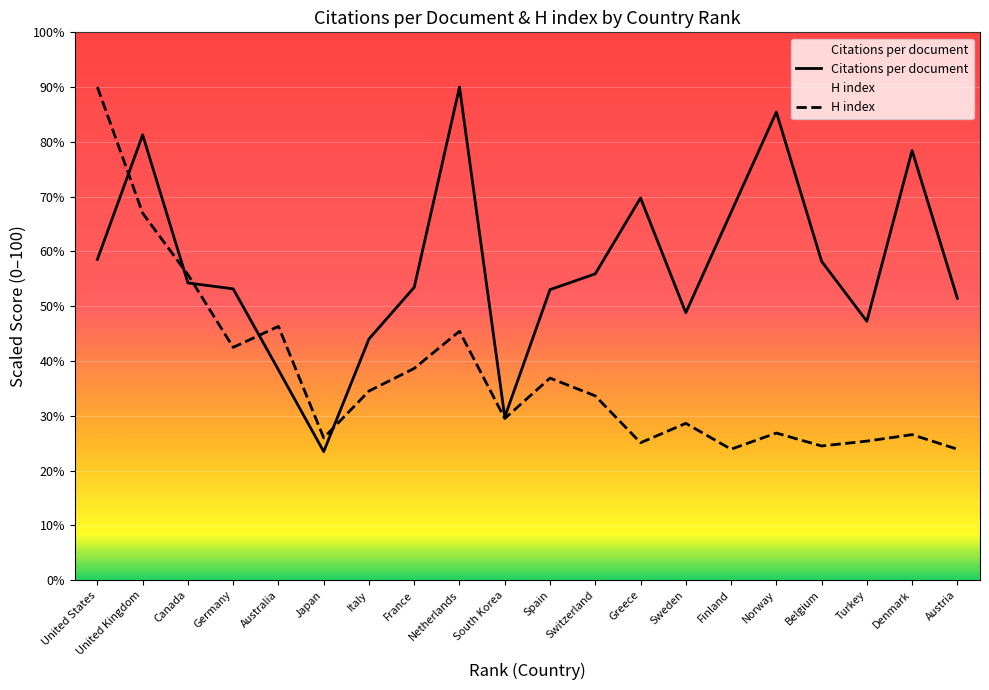

What are all the series names shown in the legend?

Citations per document, H index